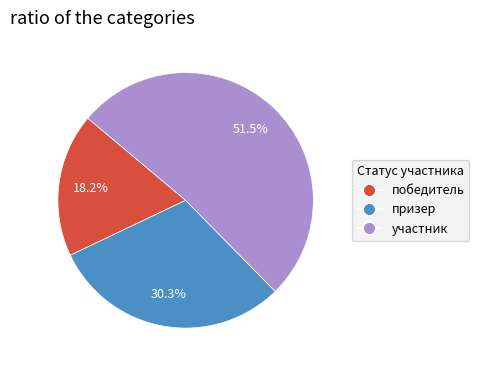

Does any single category account for the majority?

Yes